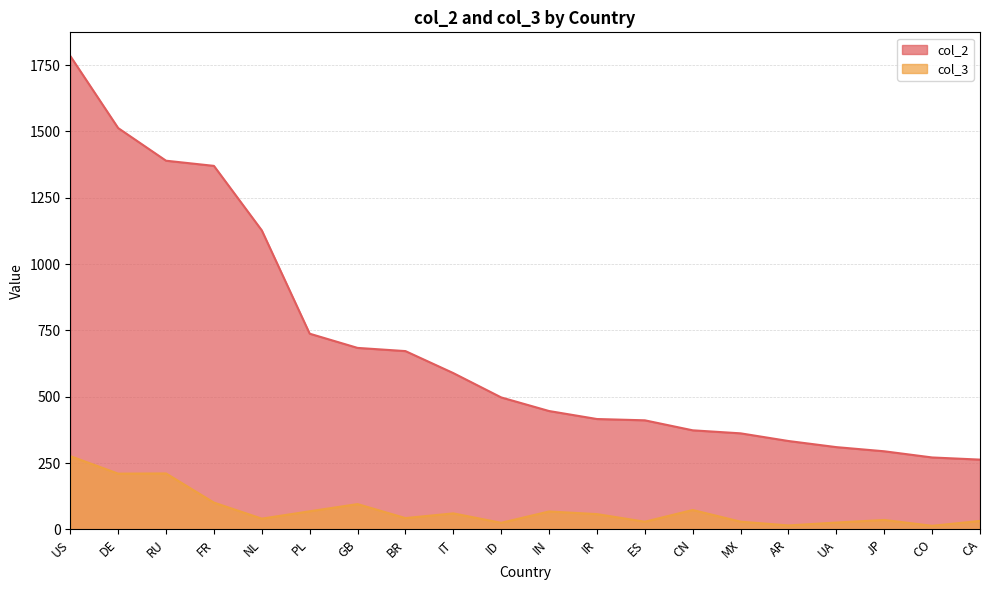

What is the minimum value for col_3?

13.3